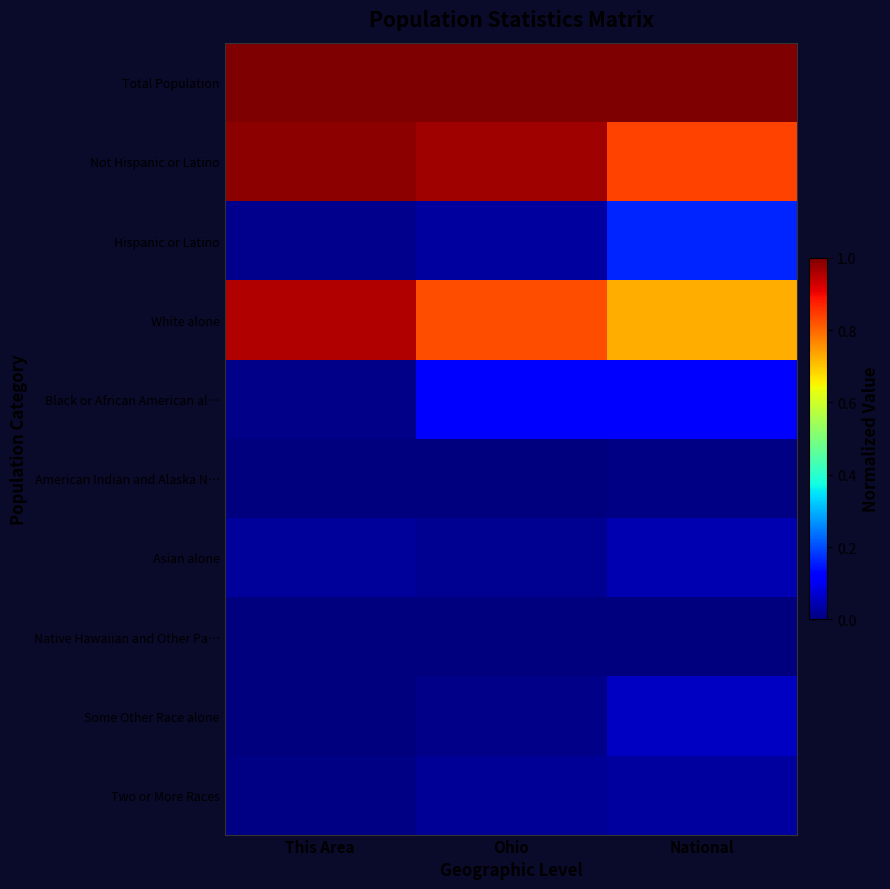

Count the number of data series in this chart.

10